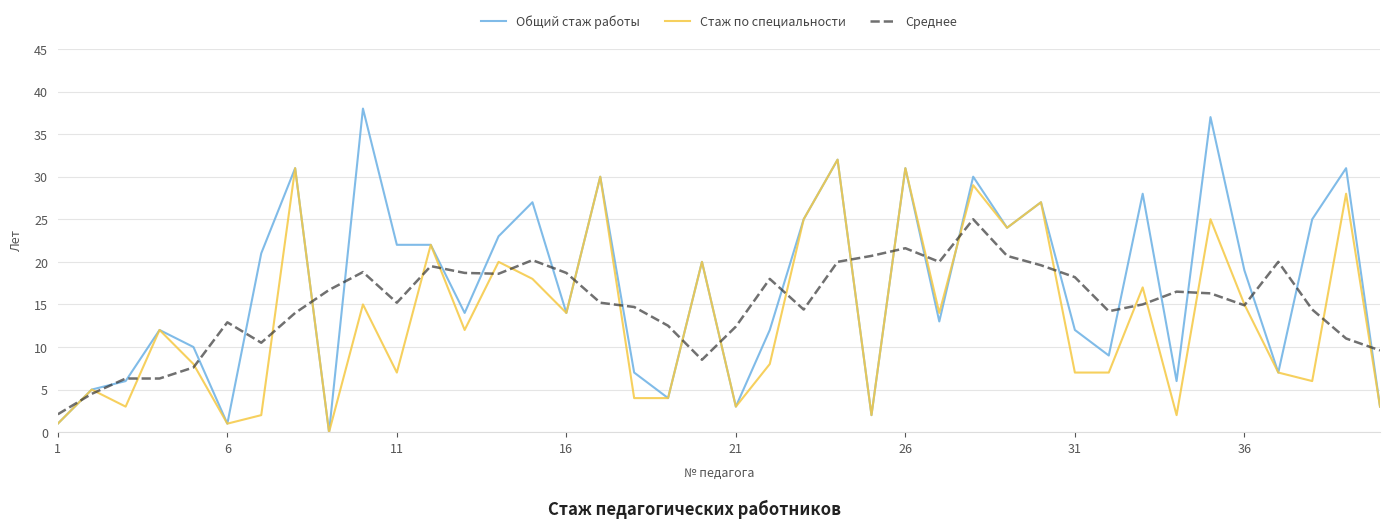

Which series has the widest spread of values?

Общий стаж работы